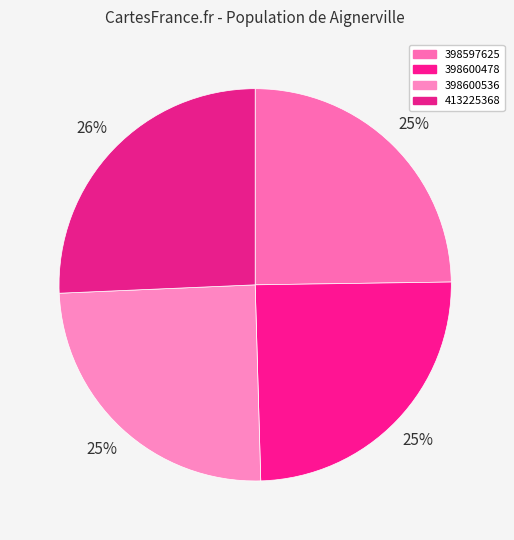

How many segments does this pie chart have?

4